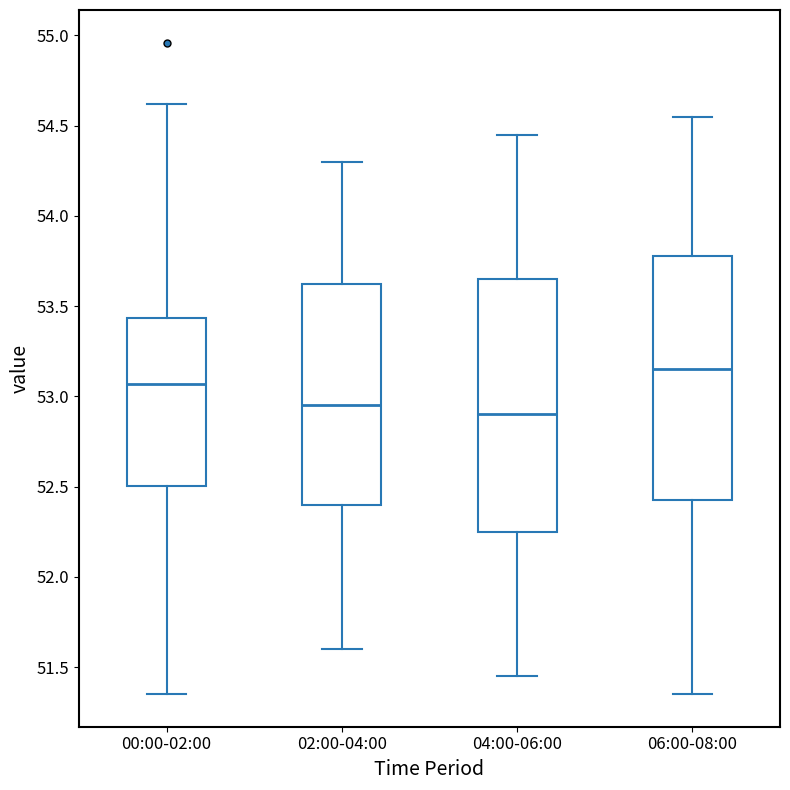

Which box is the tallest, from its lower edge to its upper edge?

04:00-06:00